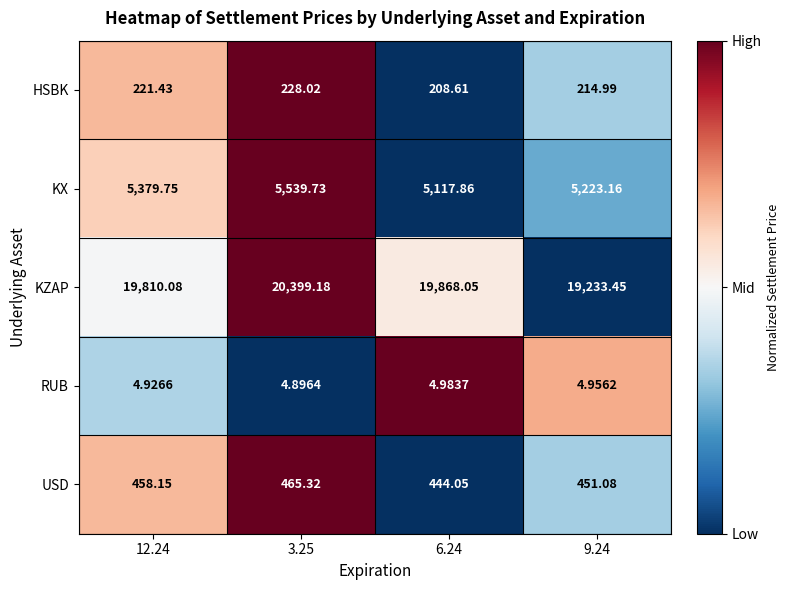

Which series has the largest total across all categories?

KZAP